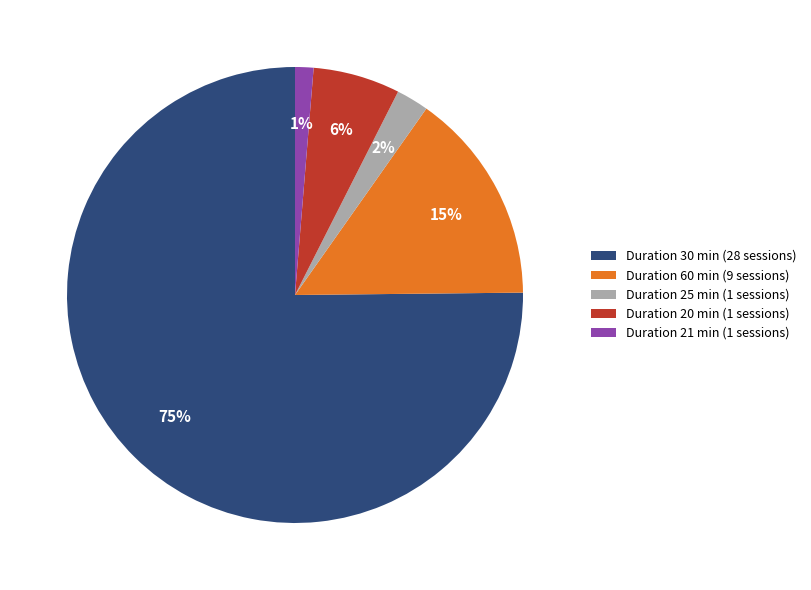

Which category has the smallest portion of the pie?

Duration 21 min (1 sessions)